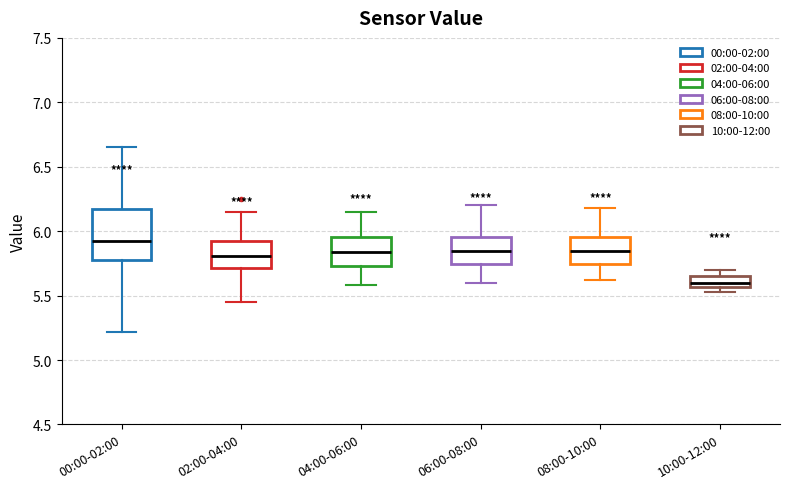

Reading left to right, read every box against the y-axis: the position of its median line, the range the box covers, and the ends of its whiskers. The values are not printed on the chart, so give them approximately, as read against the axis.

00:00-02:00: median 5.95, box 5.75 to 6.15, whiskers 5.20 to 6.65
02:00-04:00: median 5.80, box 5.70 to 5.95, whiskers 5.45 to 6.15
04:00-06:00: median 5.85, box 5.75 to 5.95, whiskers 5.60 to 6.15
06:00-08:00: median 5.85, box 5.75 to 5.95, whiskers 5.60 to 6.20
08:00-10:00: median 5.85, box 5.75 to 5.95, whiskers 5.60 to 6.20
10:00-12:00: median 5.60, box 5.55 to 5.65, whiskers 5.55 (just below the box's lower edge) to 5.70